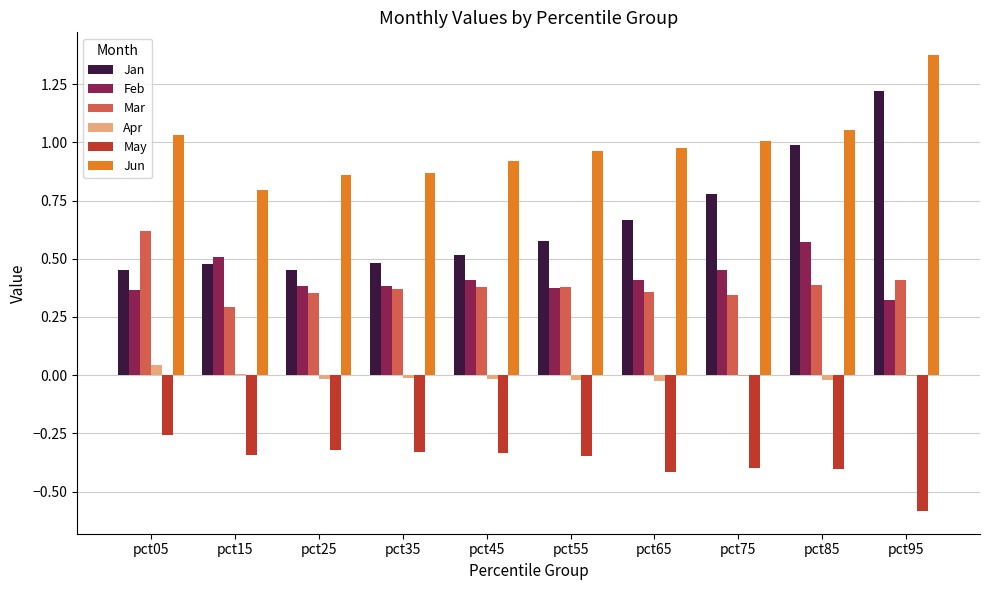

Between pct25 and pct75, which series saw the biggest shift?

Jan